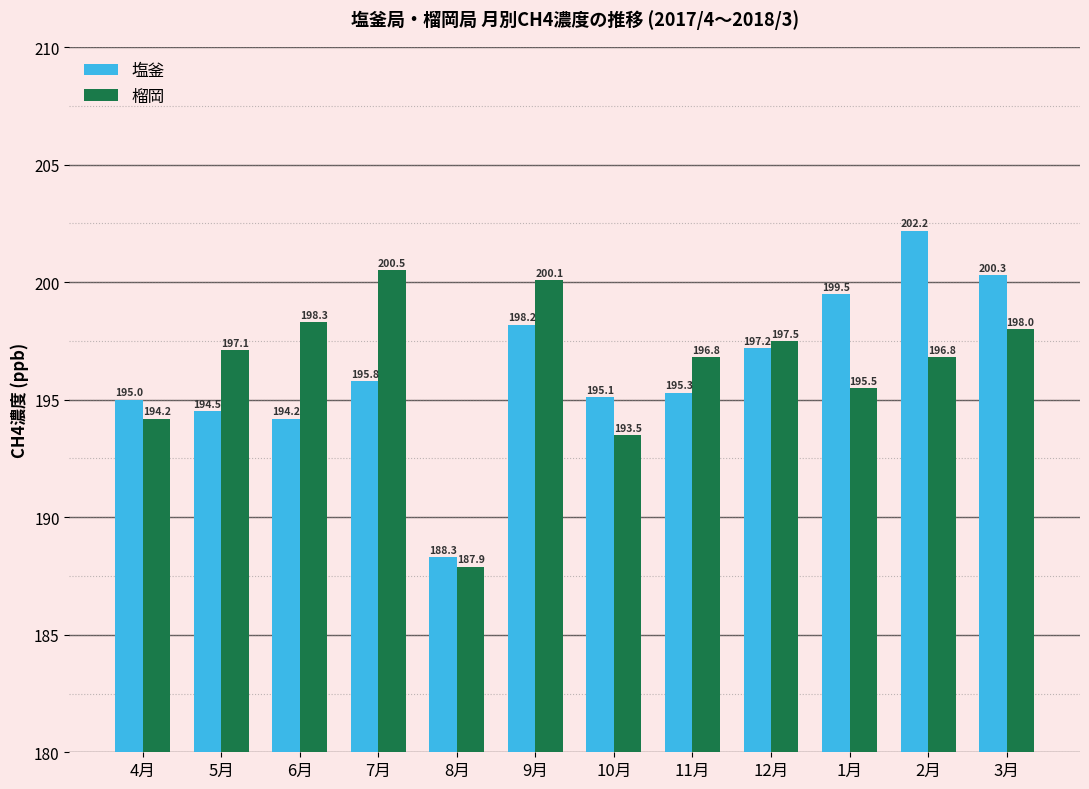

Reading left to right, what are all the values shown in this chart?

塩釜: 195.0	194.5	194.2	195.8	188.3	198.2	195.1	195.3	197.2	199.5	202.2	200.3
榴岡: 194.2	197.1	198.3	200.5	187.9	200.1	193.5	196.8	197.5	195.5	196.8	198.0